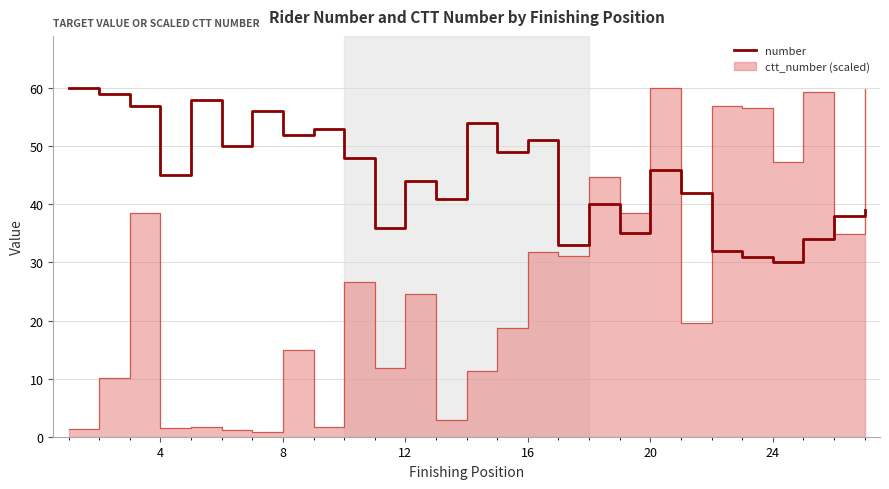

True or false: number has a value of 28 at 16.

False